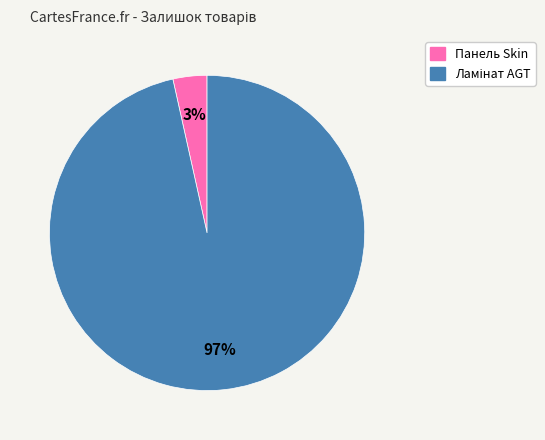

Does any single category account for the majority?

Yes